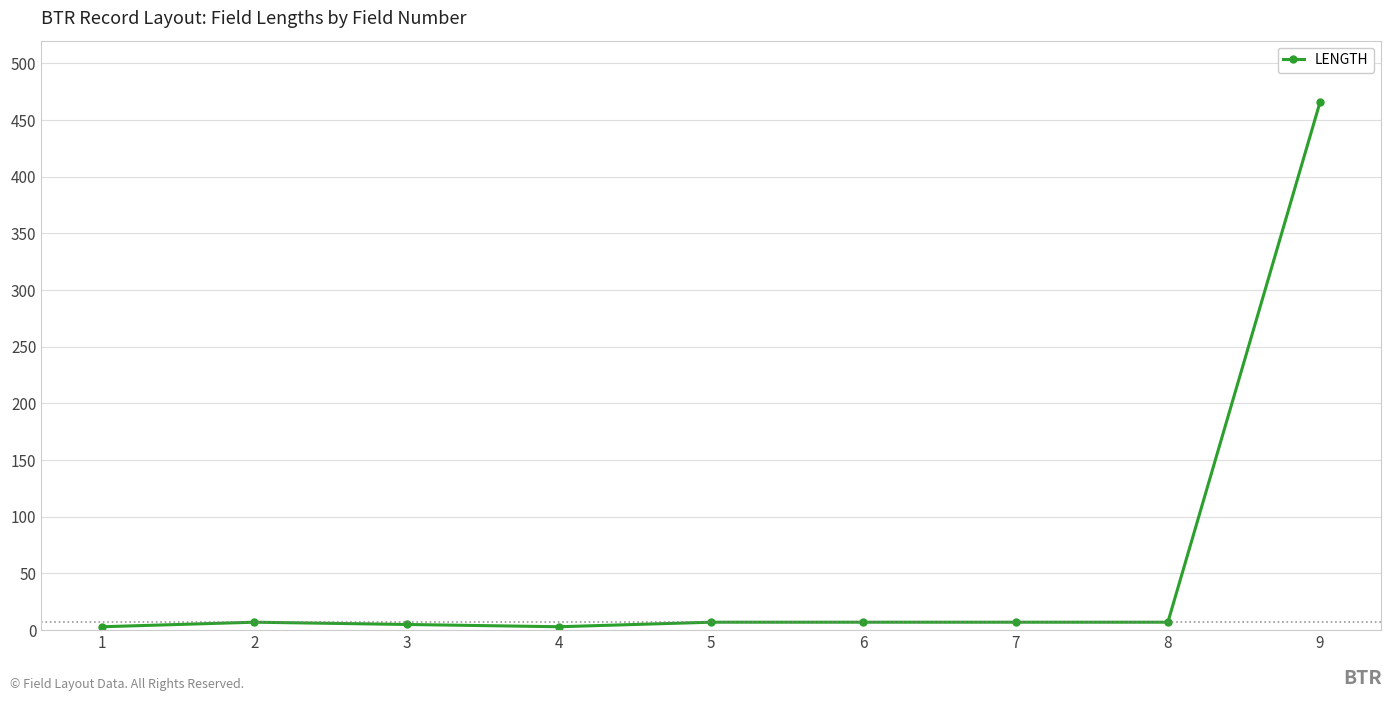

The value at 2 is 7. True or false?

True